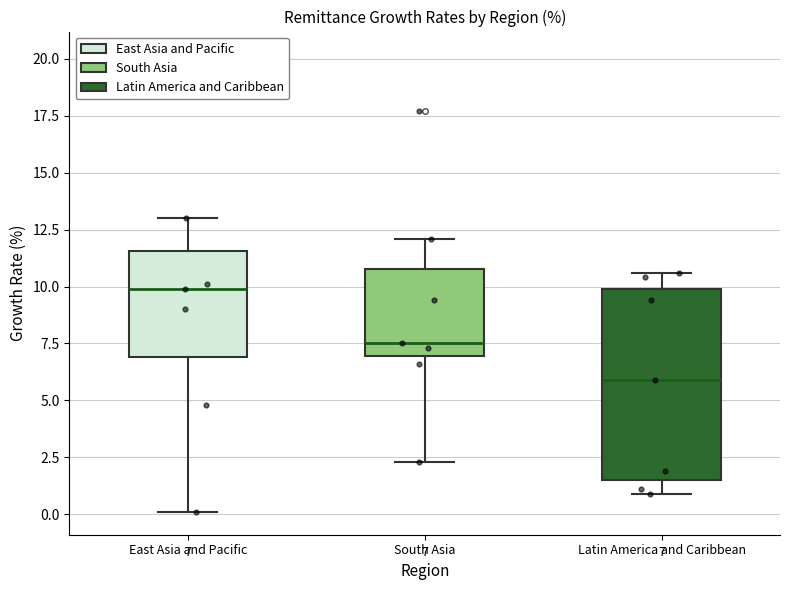

Comparing the boxes themselves (not the whiskers), which one is the tallest?

Latin America and Caribbean